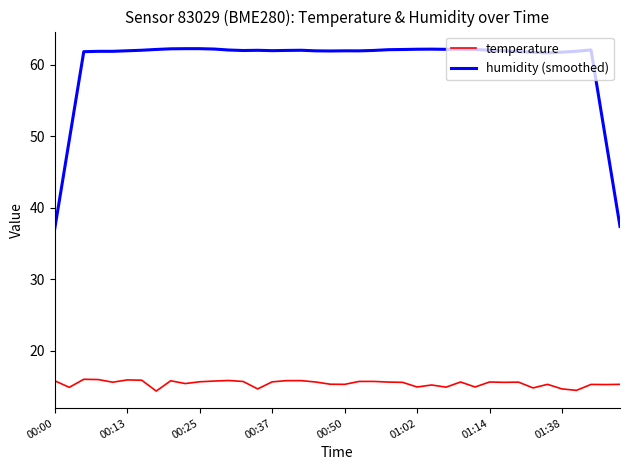

Does the chart display data point markers on the line(s)?

No